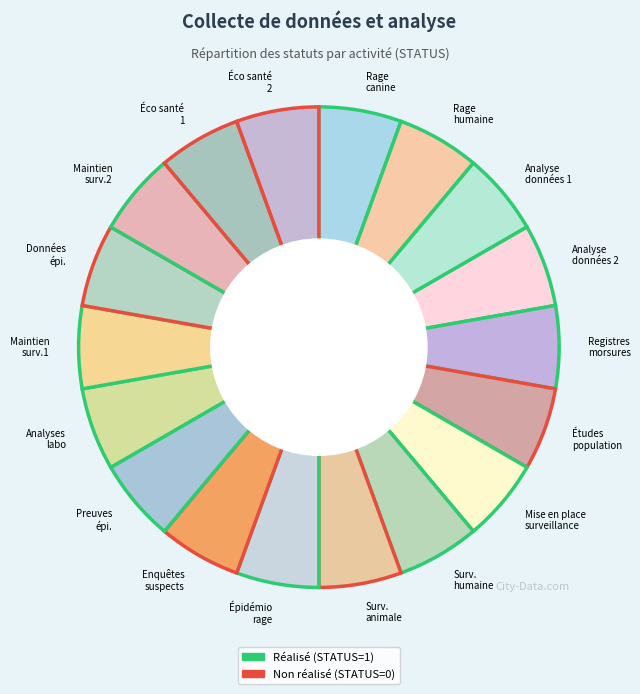

How many slices are in this pie chart?

18